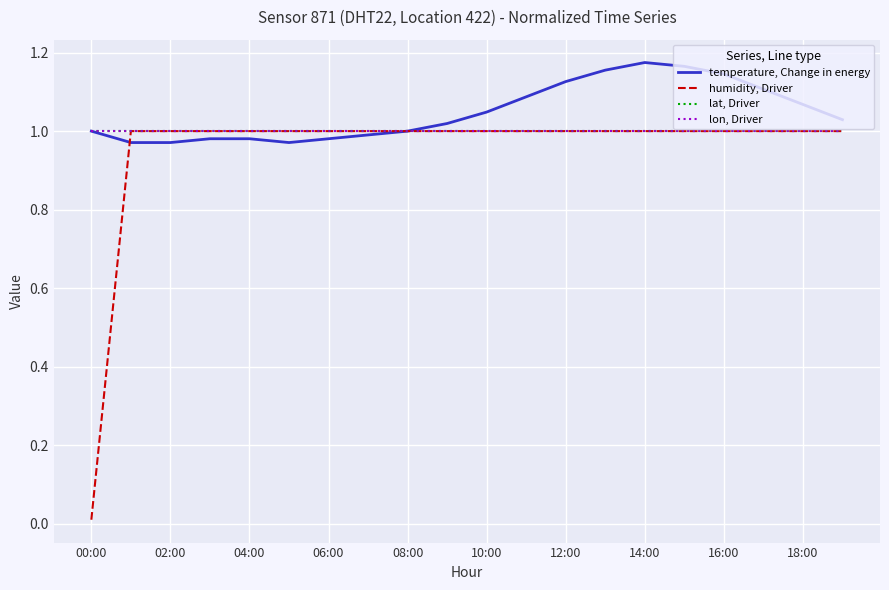

Is this an area chart (filled region under the line)?

No